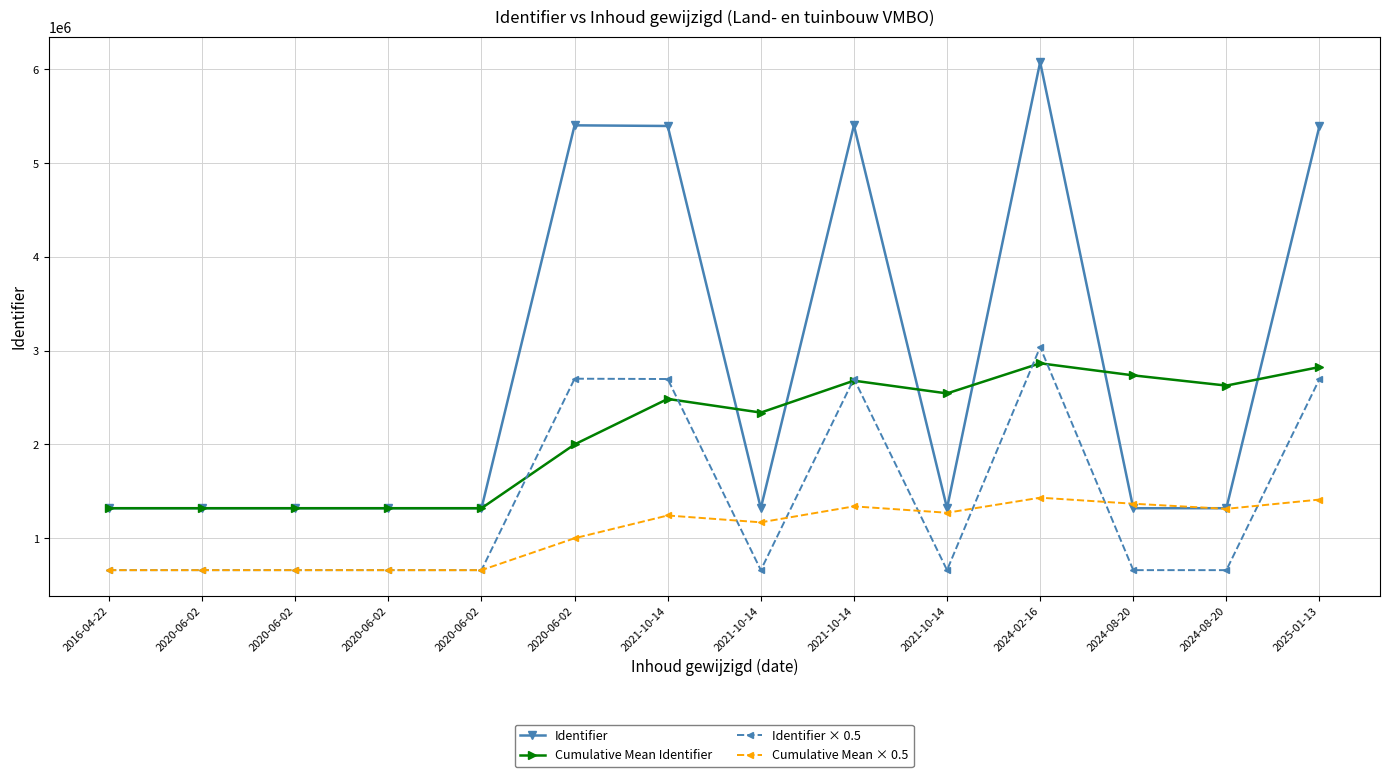

What are all the series names shown in the legend?

Identifier, Cumulative Mean Identifier, Identifier × 0.5, Cumulative Mean × 0.5